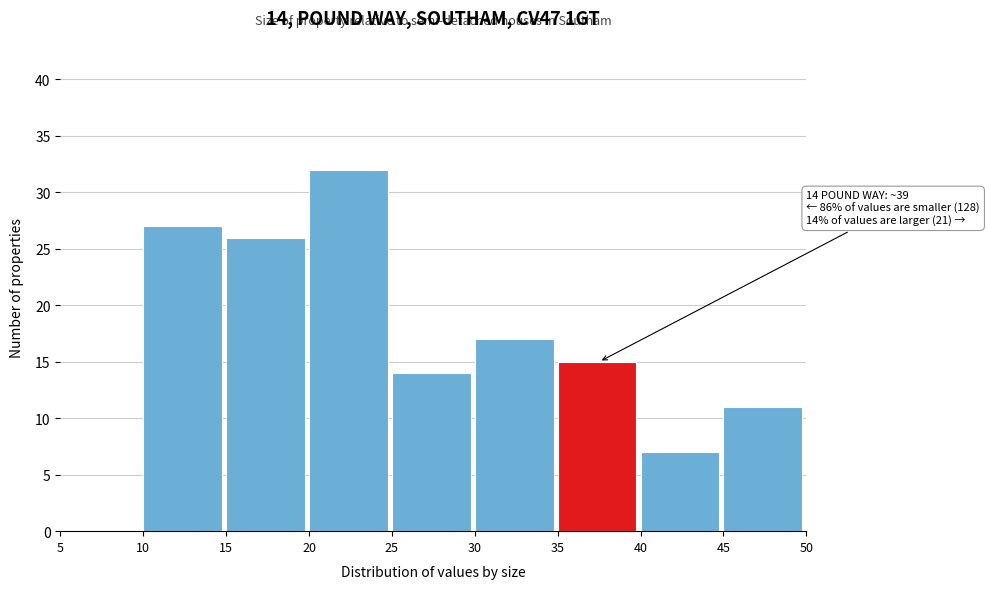

Which range on the x-axis has the tallest bar?

20 to 25